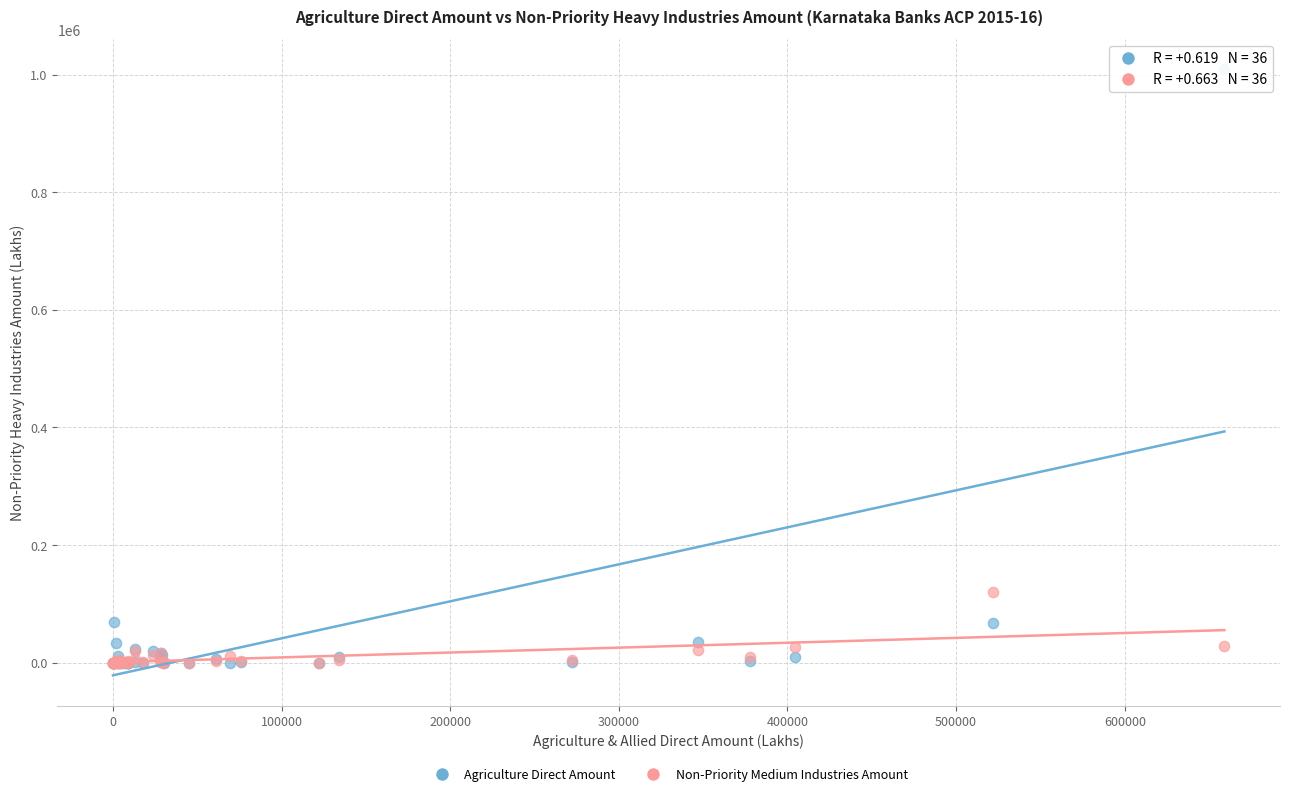

What are all the series names shown in the legend?

Agriculture Direct Amount, Non-Priority Medium Industries Amount